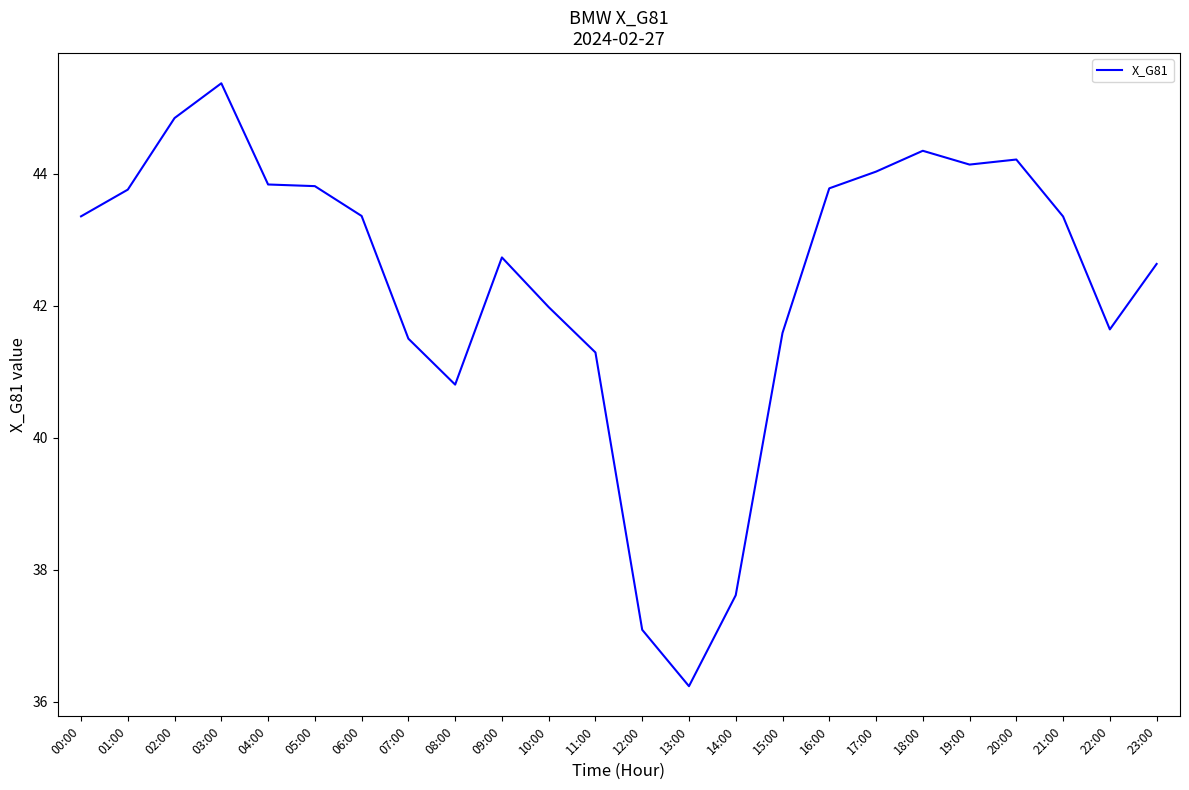

At which category does the chart reach its minimum across all series?

13:00